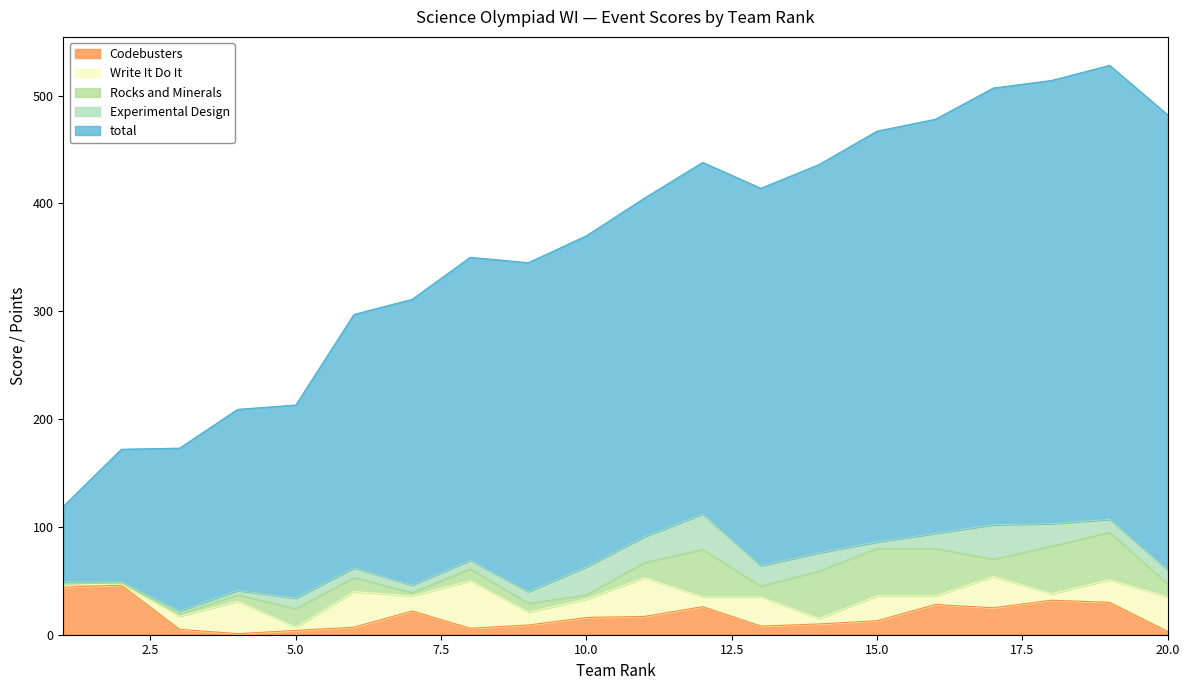

True or false: Experimental Design has a value of 15 at 5.

False